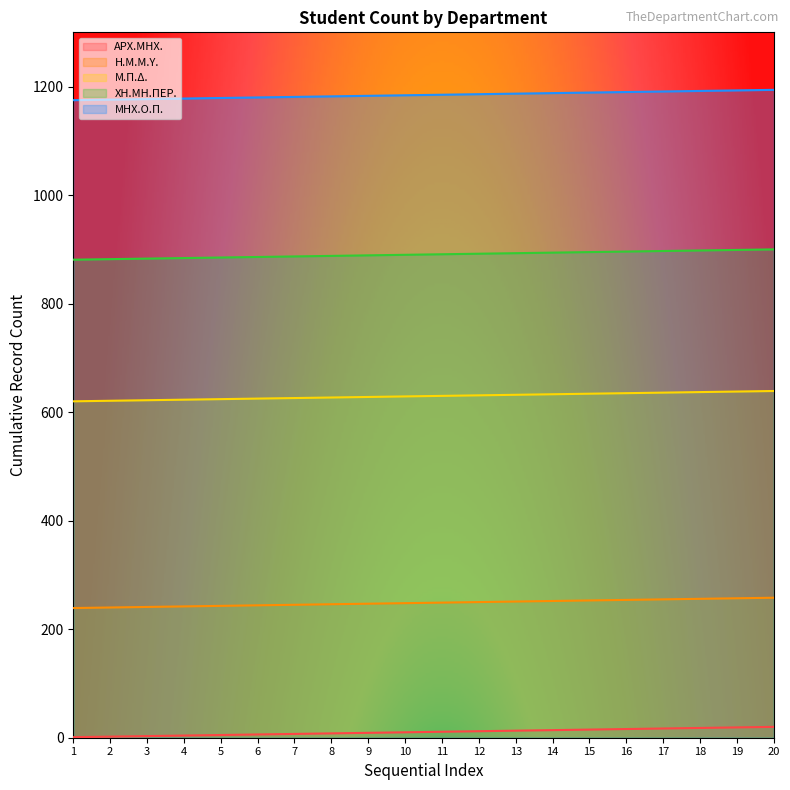

Does the chart have visible grid lines?

No